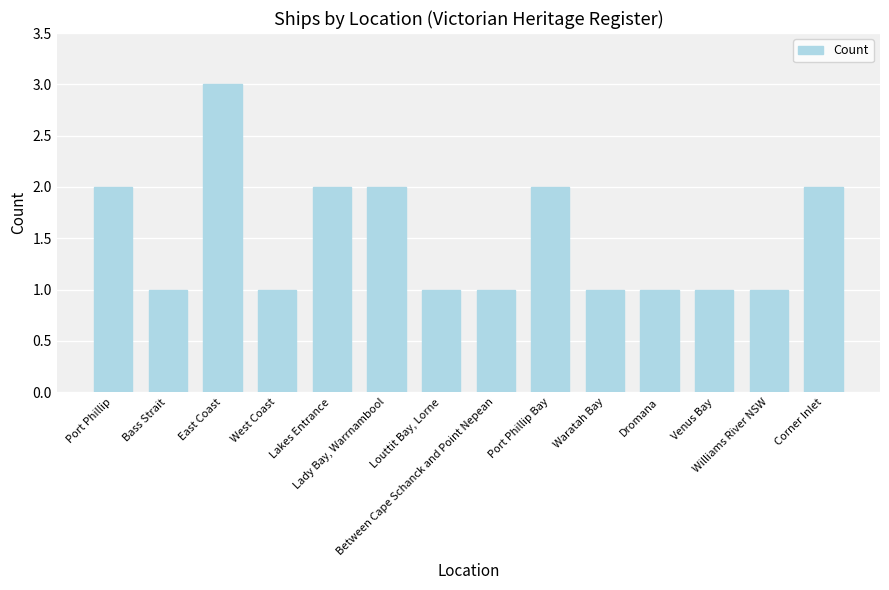

What is the greatest value displayed?

3